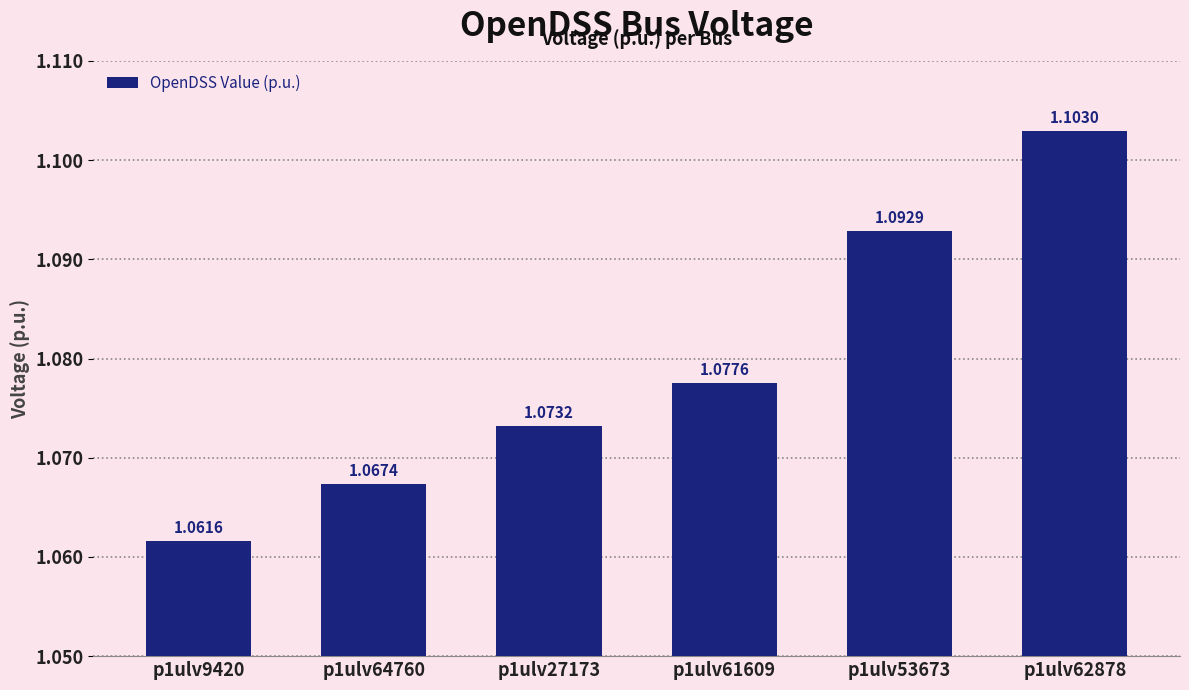

What position from the left is p1ulv64760?

2